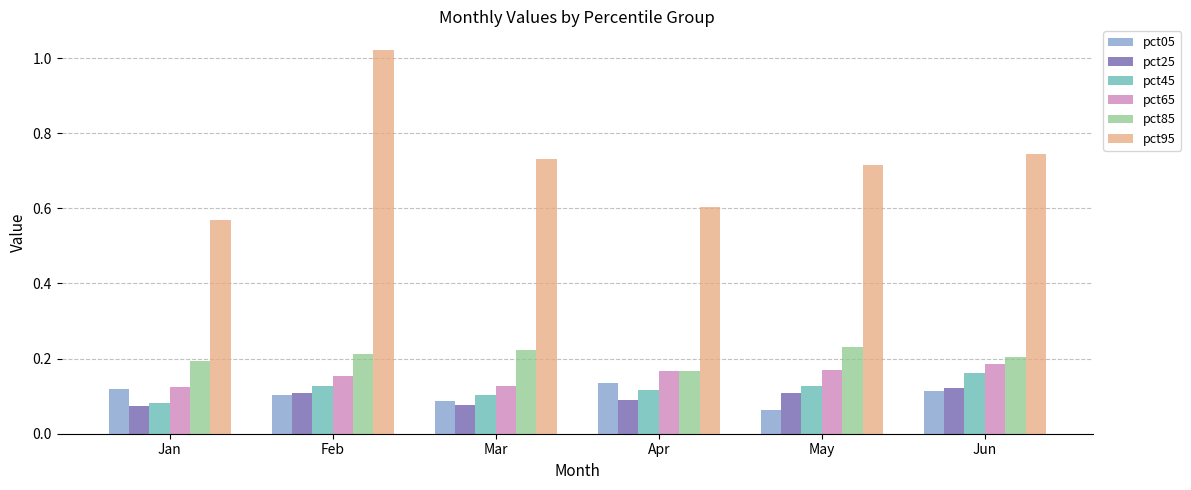

Which series has the largest total across all categories?

pct95